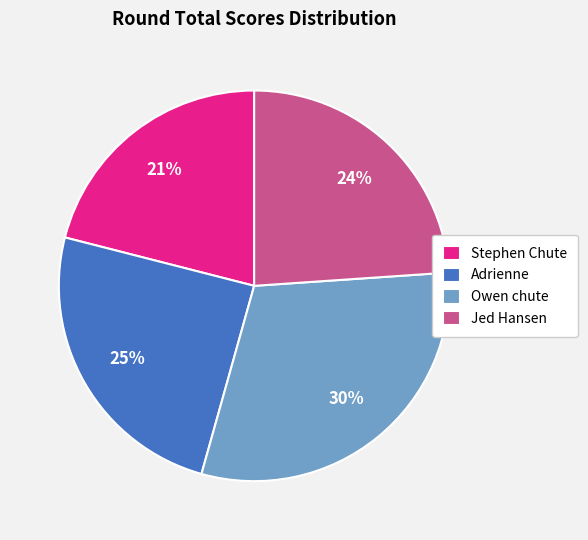

Which slice is the smallest?

Stephen Chute